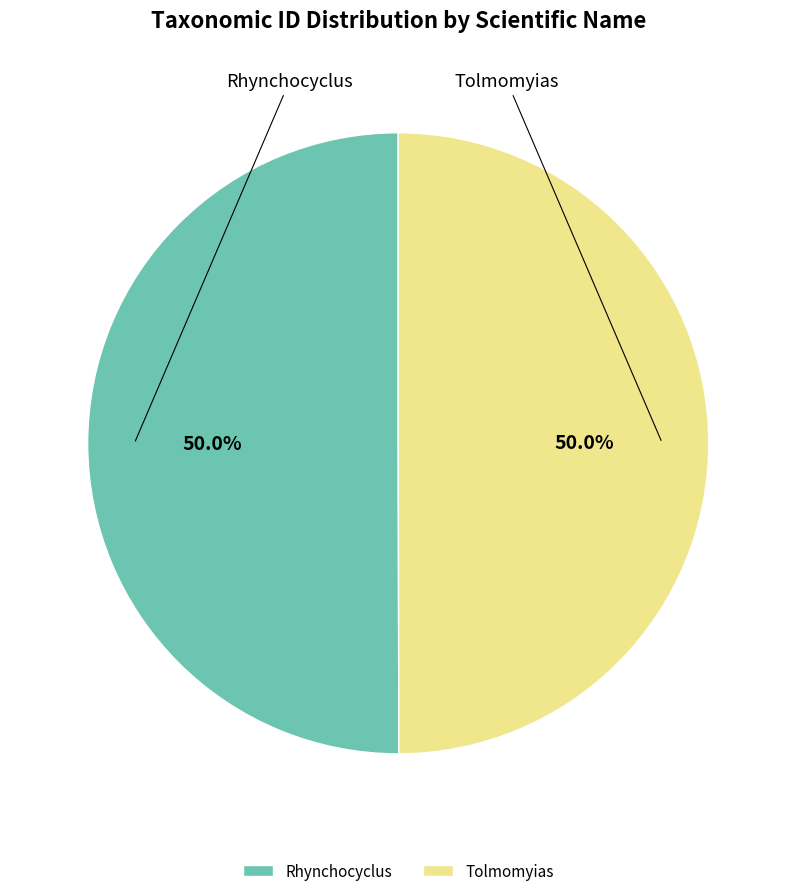

Combined, do Tolmomyias and Rhynchocyclus account for over 50%?

Yes